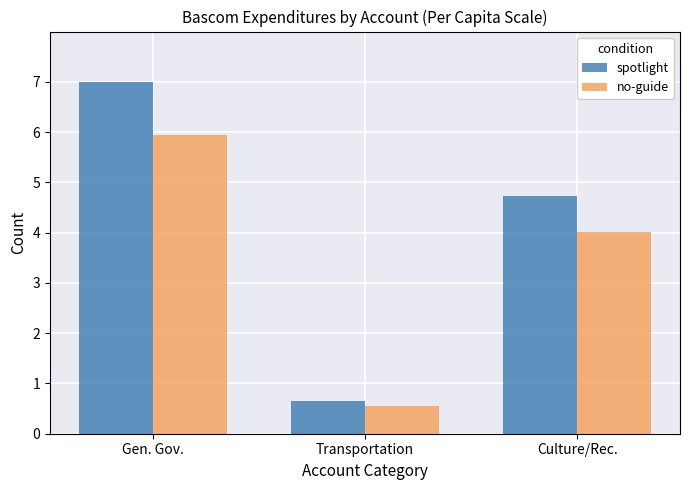

Reading left to right, what are all the values shown in this chart?

spotlight: Gen. Gov.=7.0	Transportation=0.7	Culture/Rec.=4.7
no-guide: Gen. Gov.=6.0	Transportation=0.6	Culture/Rec.=4.0